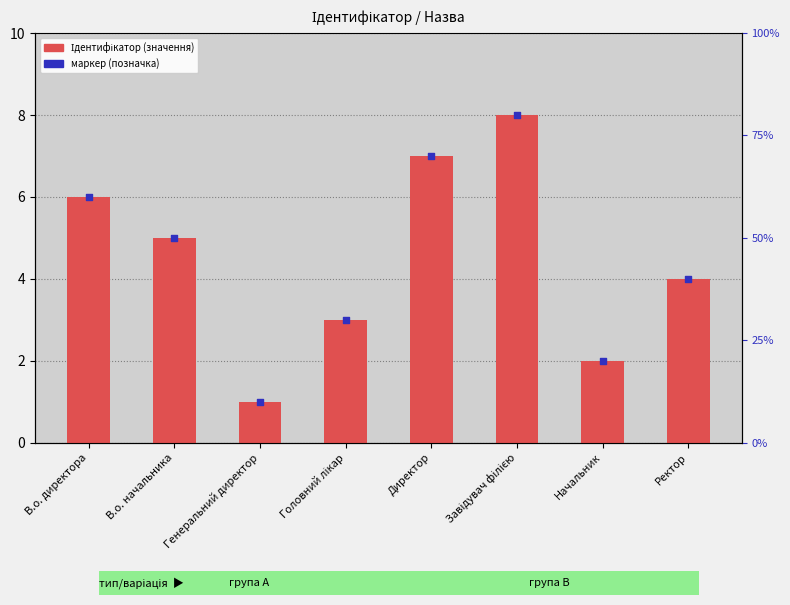

Which series contains the lowest Y value?

Ідентифікатор